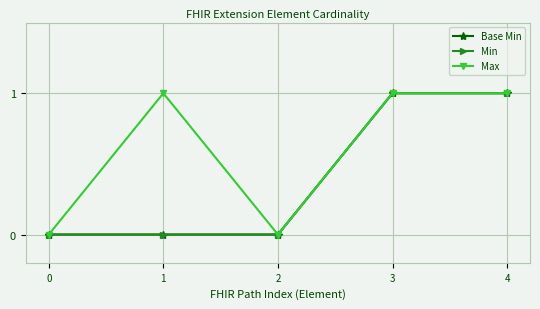

What is the sum of the Base Min values at 3 and 0?

1